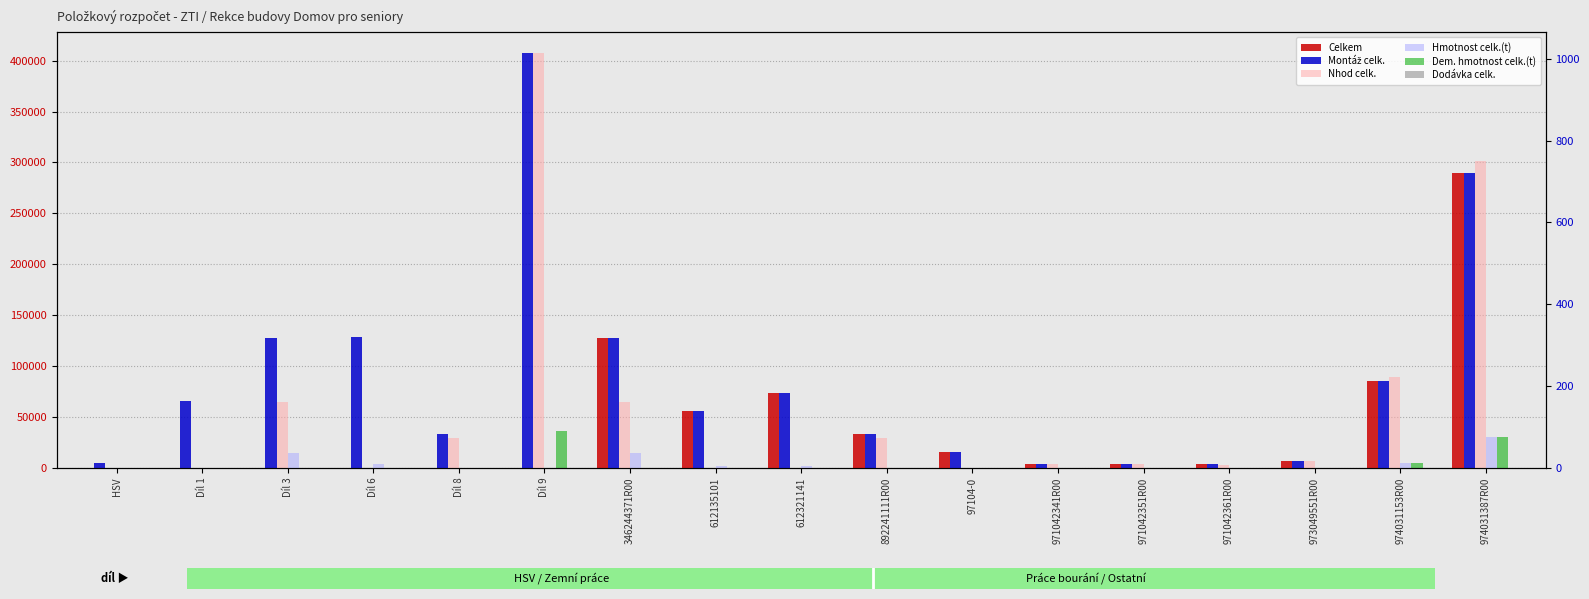

What are all the series names shown in the legend?

Celkem, Montáž celk., Nhod celk., Hmotnost celk.(t), Dem. hmotnost celk.(t), Dodávka celk.